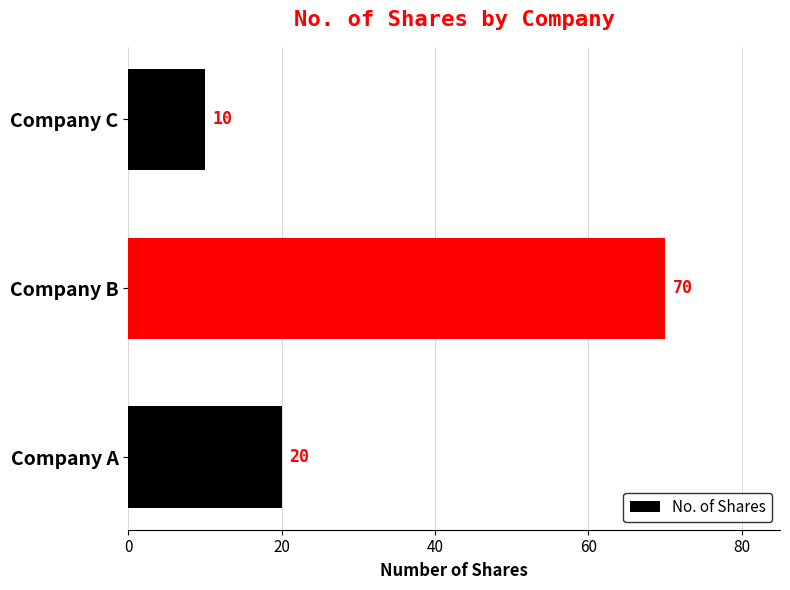

What is the difference between the maximum and minimum values?

60